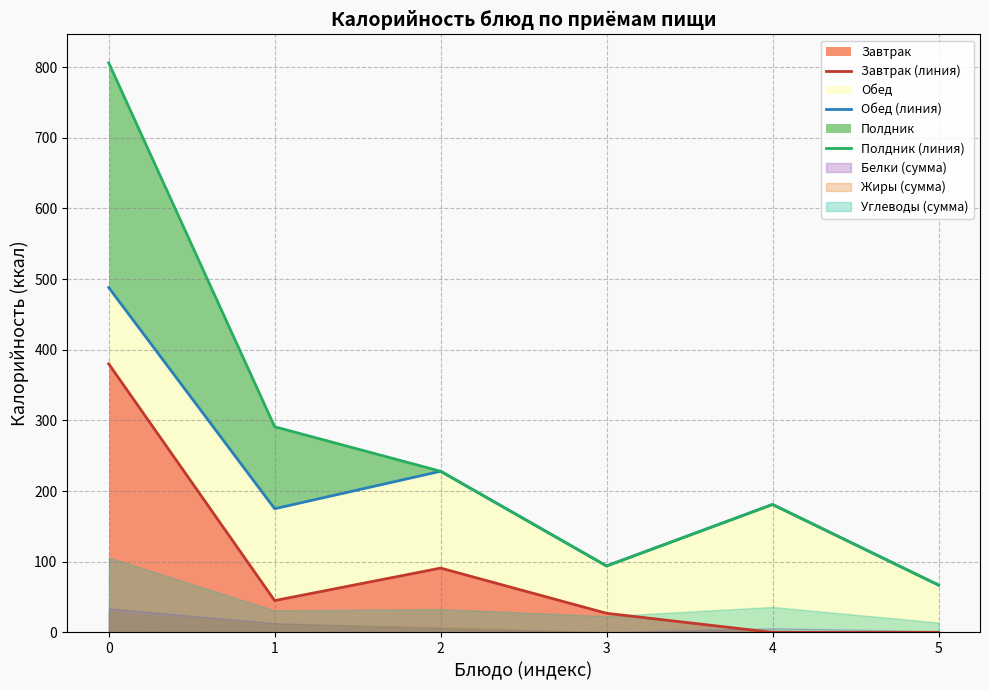

How many data points in Завтрак (линия) are less than 45?

3